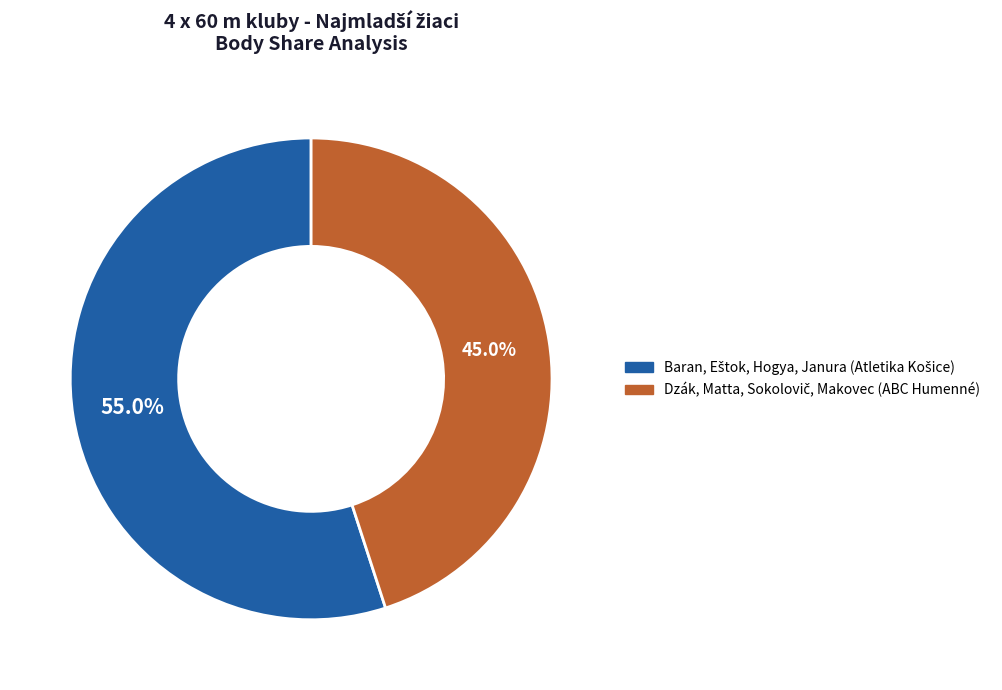

Count the number of slices in the pie.

2